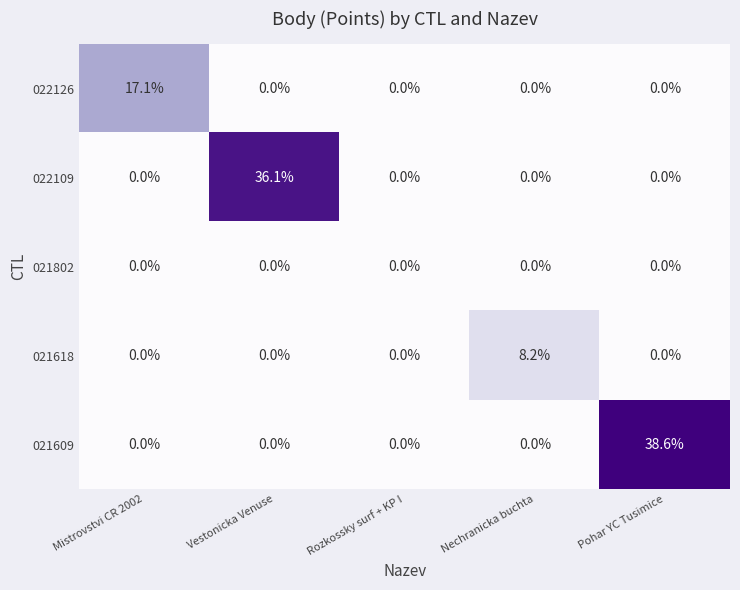

Which category has the highest value in the 021618 series?

Nechranicka buchta